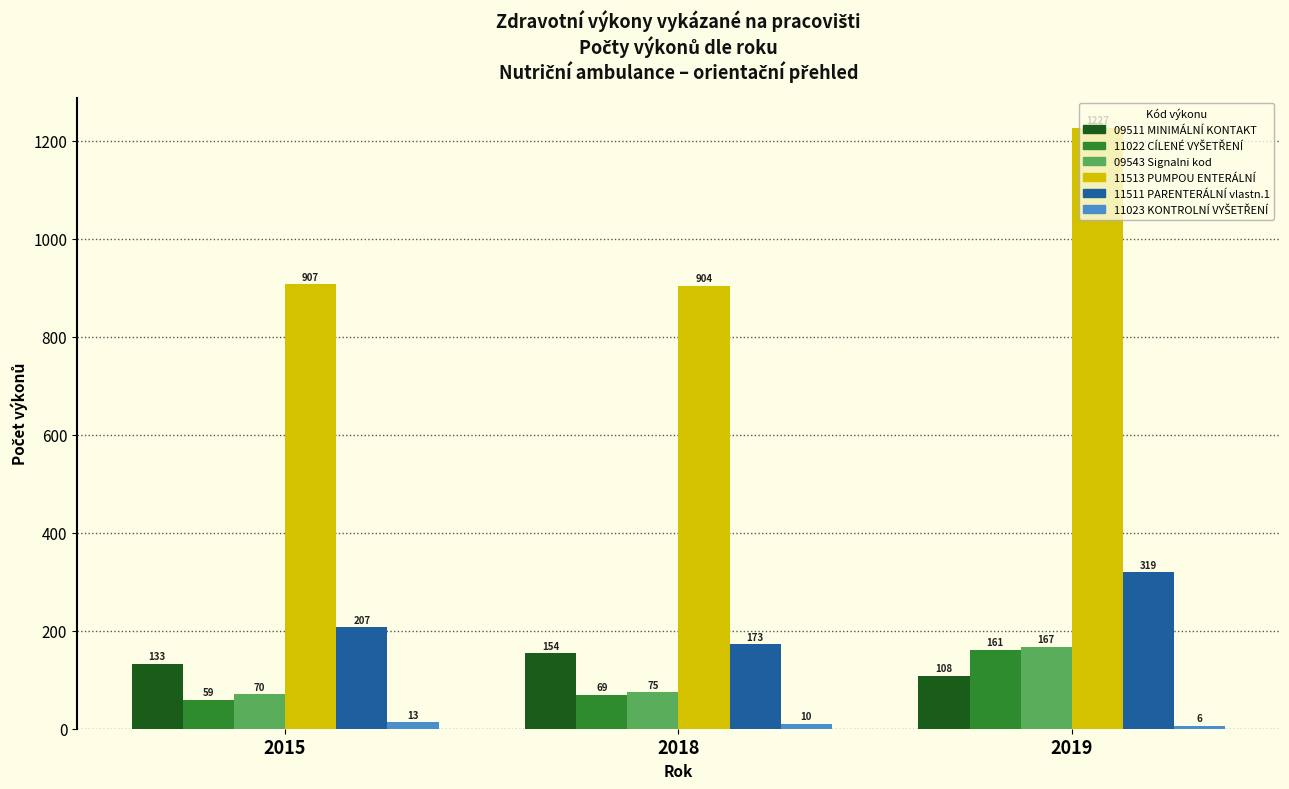

What value does the 09511 MINIMÁLNÍ KONTAKT series have at 2018, to the nearest 5?

155